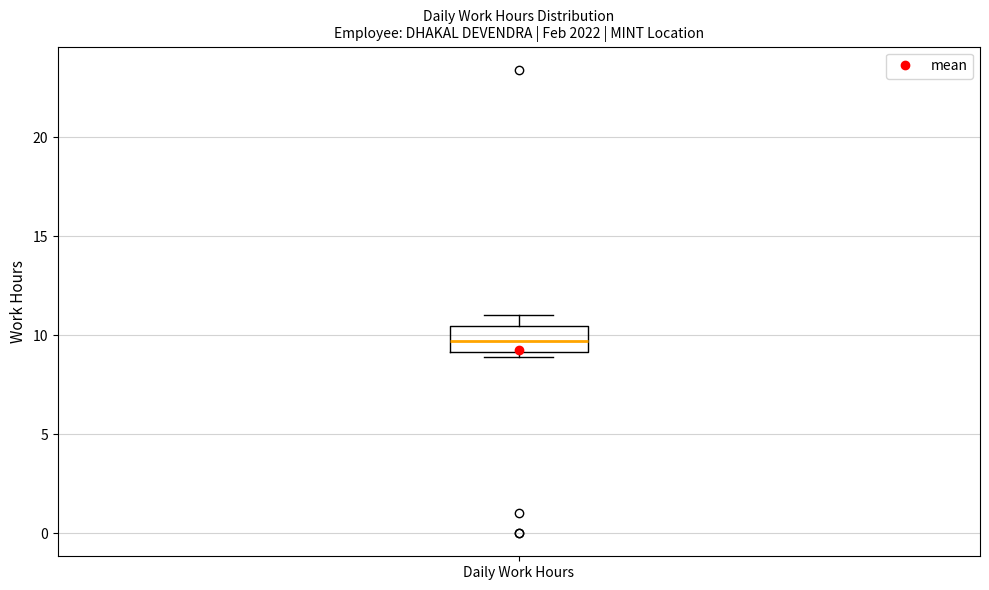

Transcribe this box plot: give where the median line is, the range the box spans, and where the two whiskers end, as read against the y-axis. The values are not printed on the chart, so give them approximately, as read against the axis.

median 9.5, box 9.0 to 10.5, whiskers 9.0 (just below the box's lower edge) to 11.0